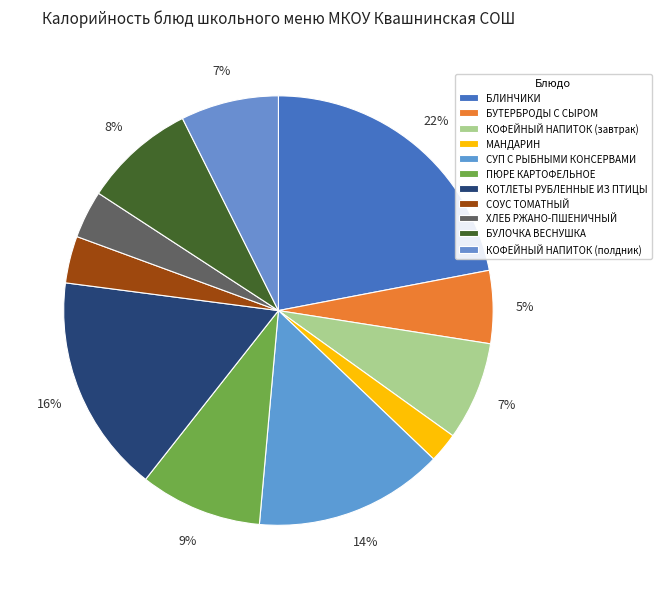

Is КОФЕЙНЫЙ НАПИТОК (завтрак) the majority of the pie?

No